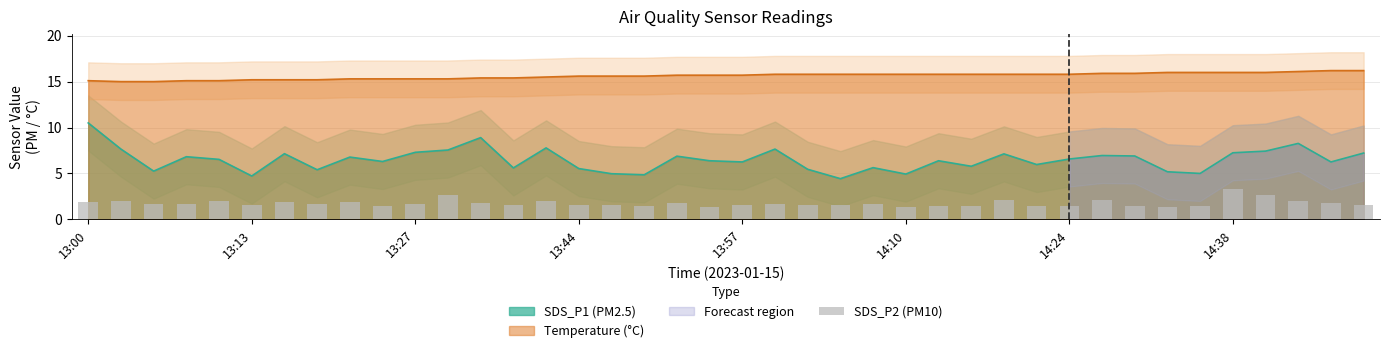

True or false: Temperature (°C) and SDS_P1 (PM2.5) cross at least once.

False